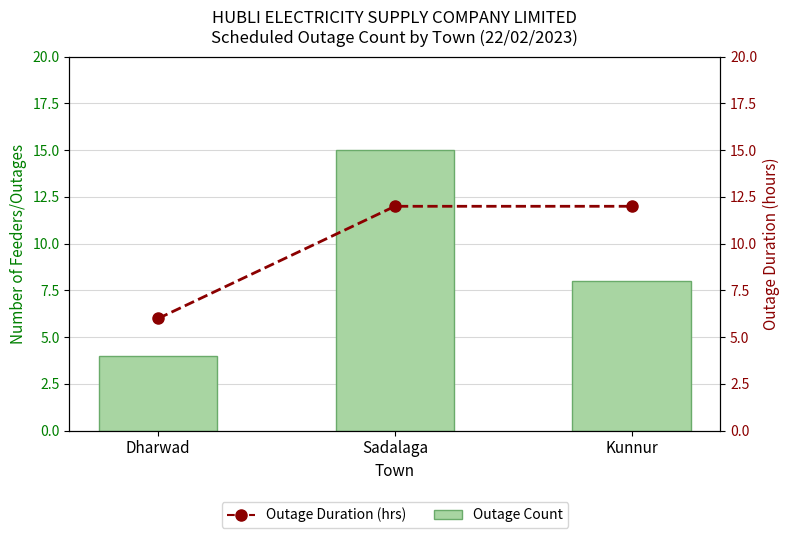

What is the maximum value for Outage Duration (hrs)?

12